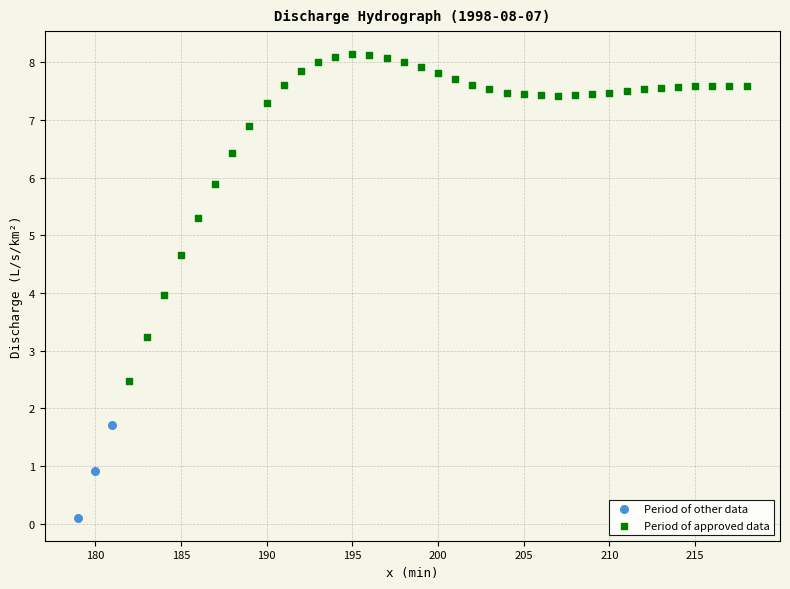

Which series has the widest spread of Y values?

Period of approved data